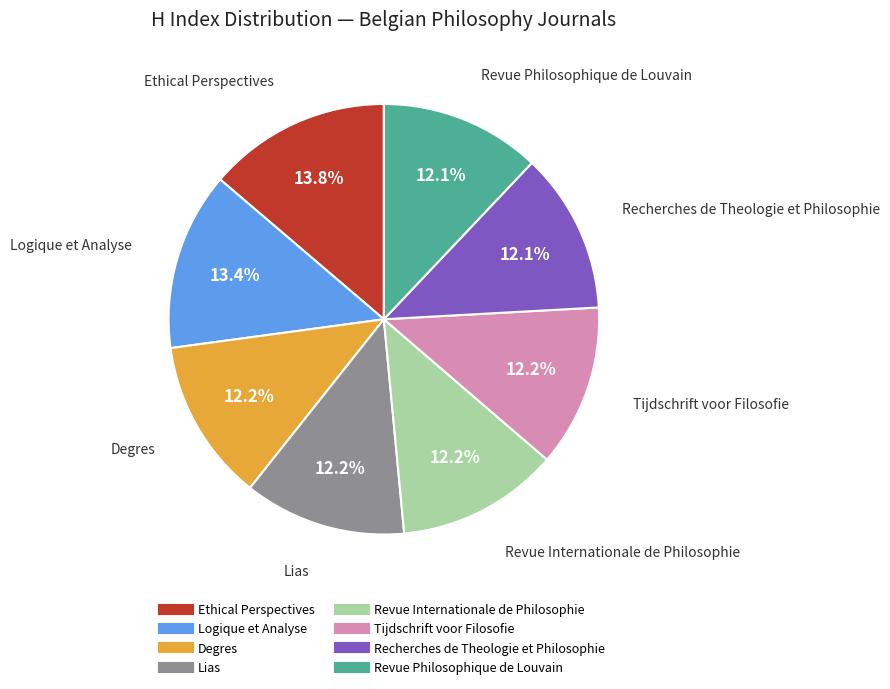

What portion of the pie excludes Lias?

87.8%